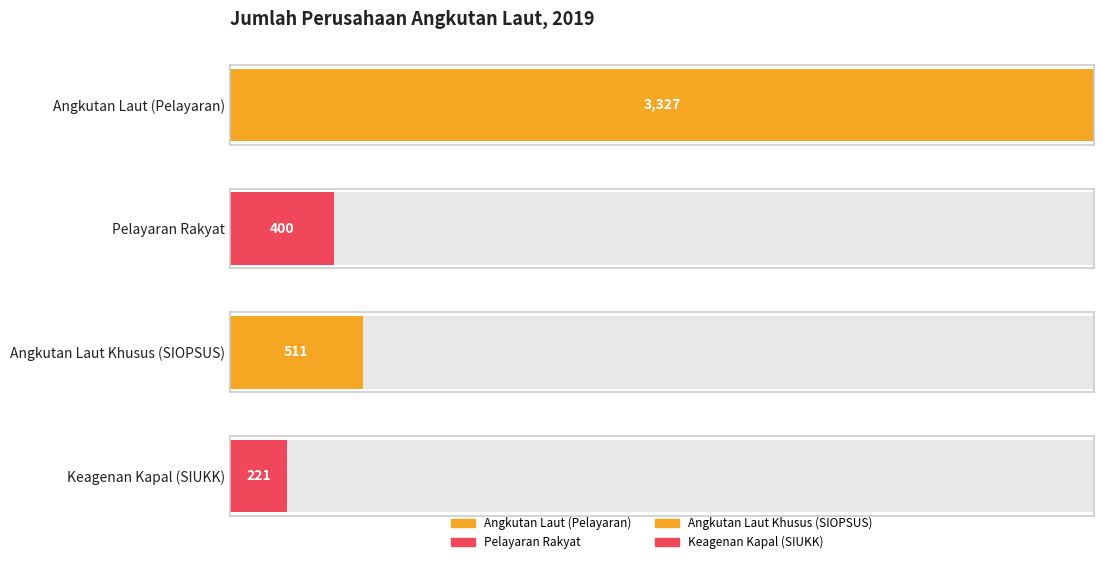

Reading left to right, list all the values displayed in this chart.

Angkutan Laut (Pelayaran)=3327	Pelayaran Rakyat=400	Angkutan Laut Khusus (SIOPSUS)=511	Keagenan Kapal (SIUKK)=221